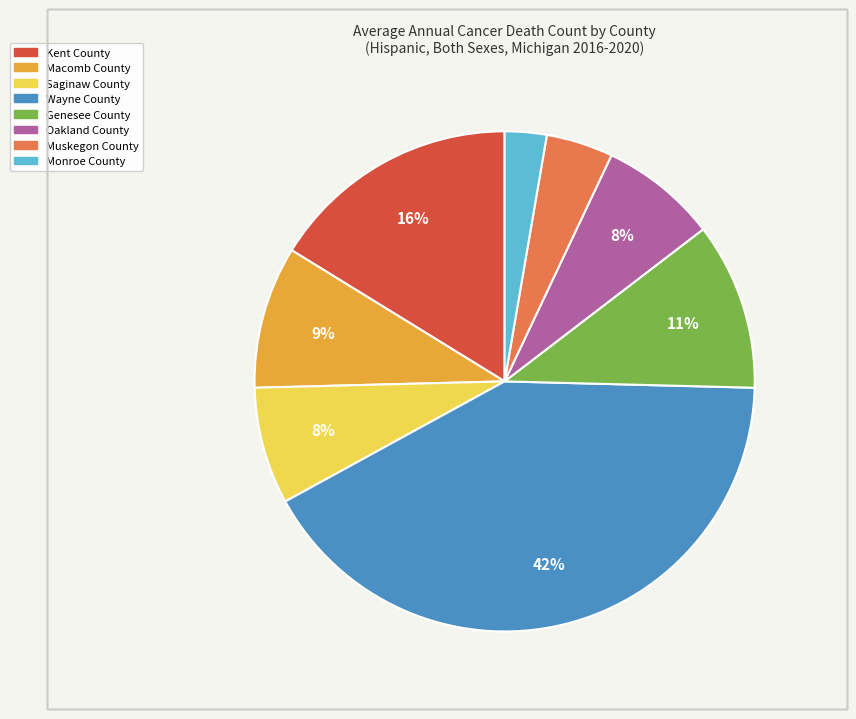

Between Oakland County and Genesee County, which is larger?

Genesee County